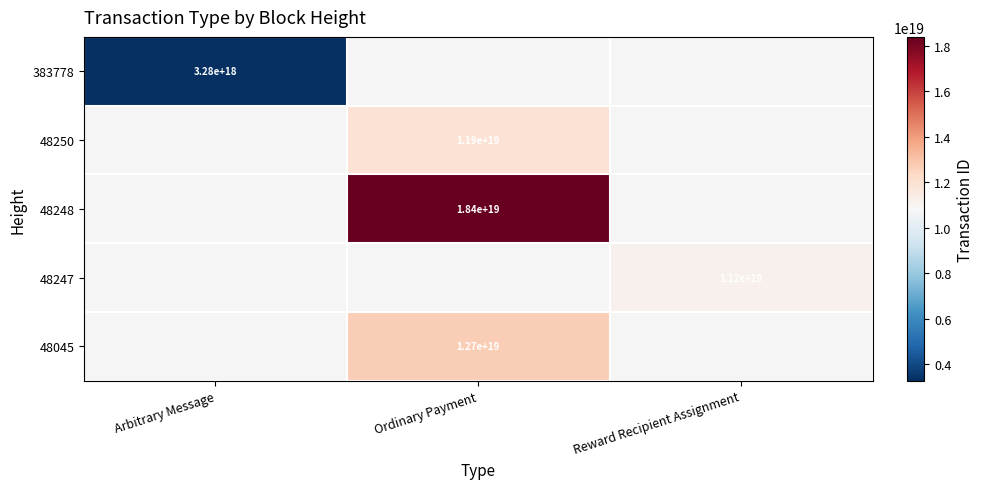

True or false: 383778 has a value of 3280000000000000000 at Arbitrary Message.

True